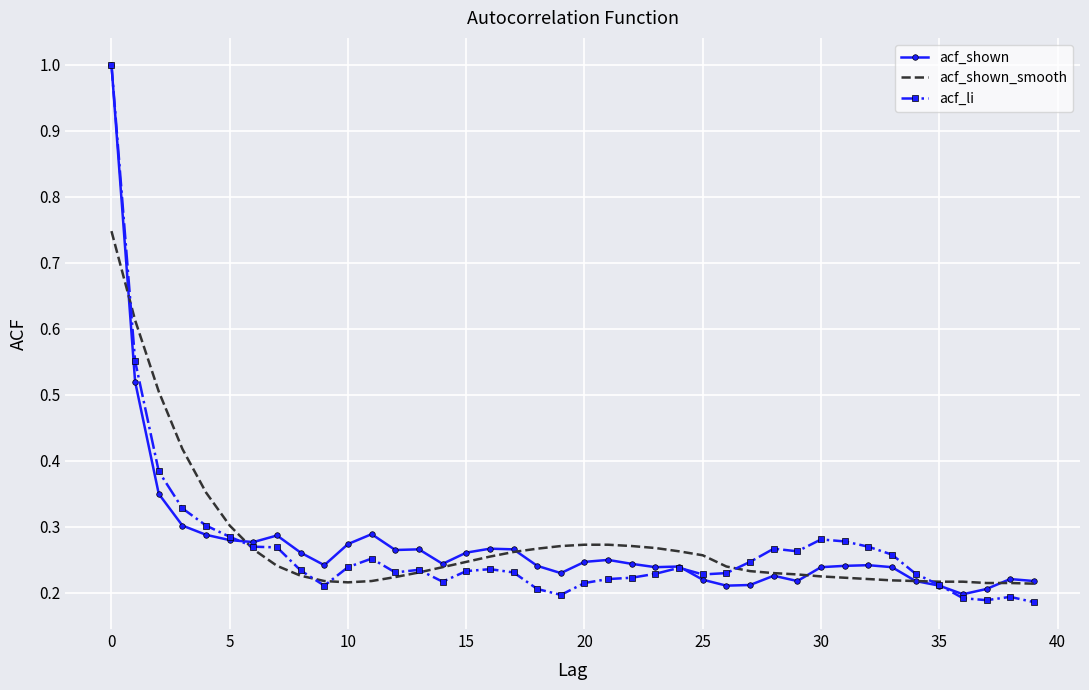

At how many categories does at least one series exceed 0?

40